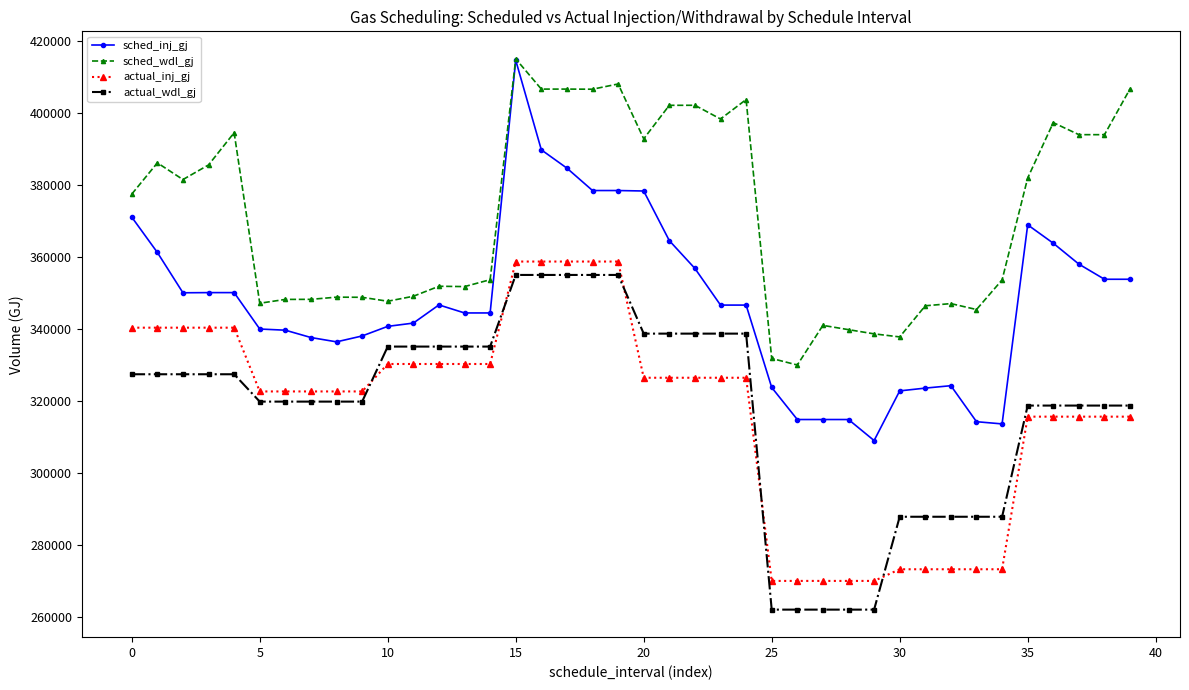

How many lines are shown in the chart?

4